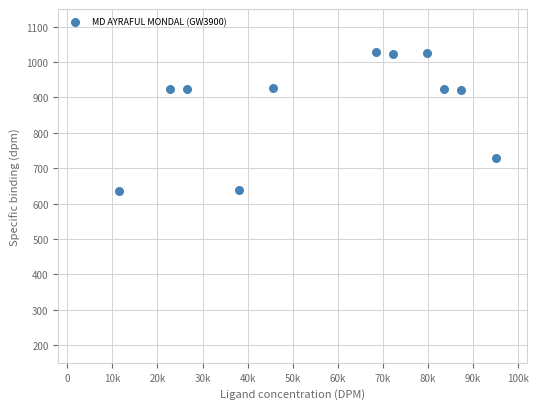

What is the range of Y values (max minus min)?

392.6